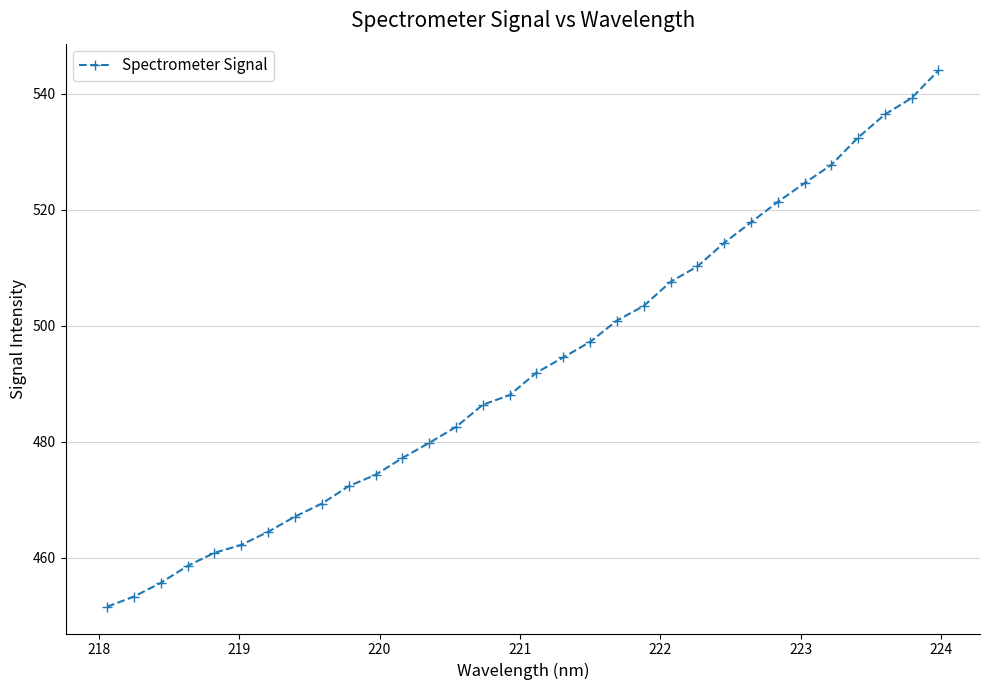

What is the maximum value shown in the chart?

544.0